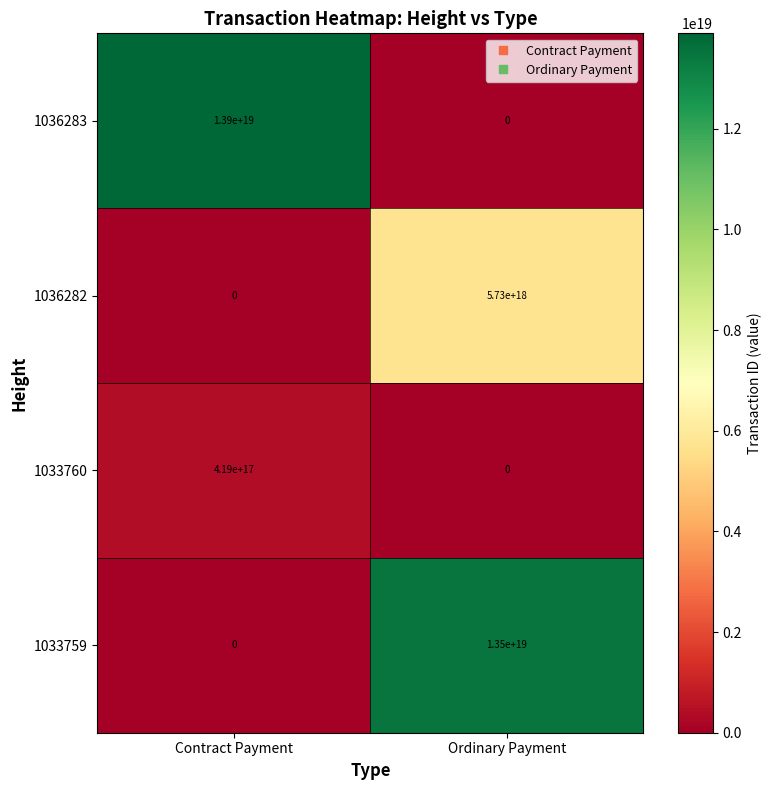

At which category is the sum across all series the highest?

Ordinary Payment